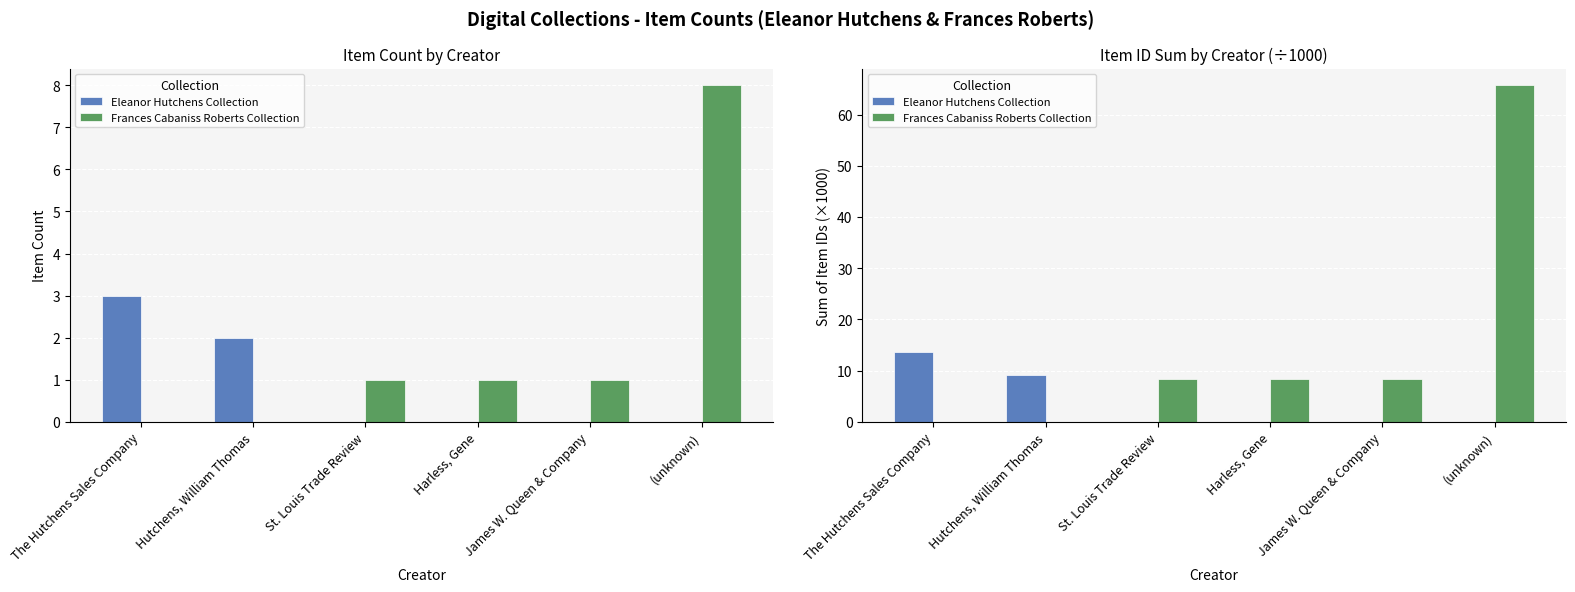

Is it true that Frances Cabaniss Roberts Collection equals 8.3 at Harless, Gene?

True